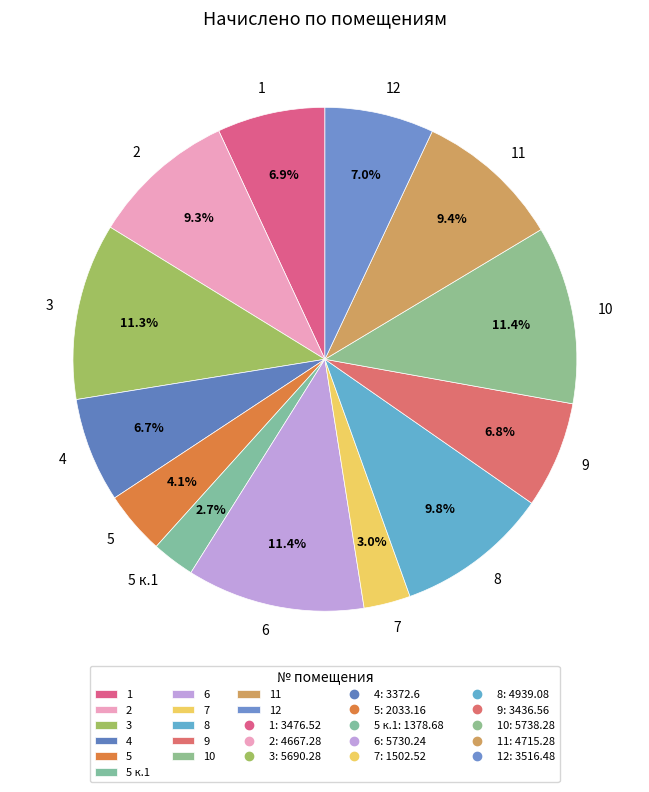

Does 8 account for over 50% of the chart?

No